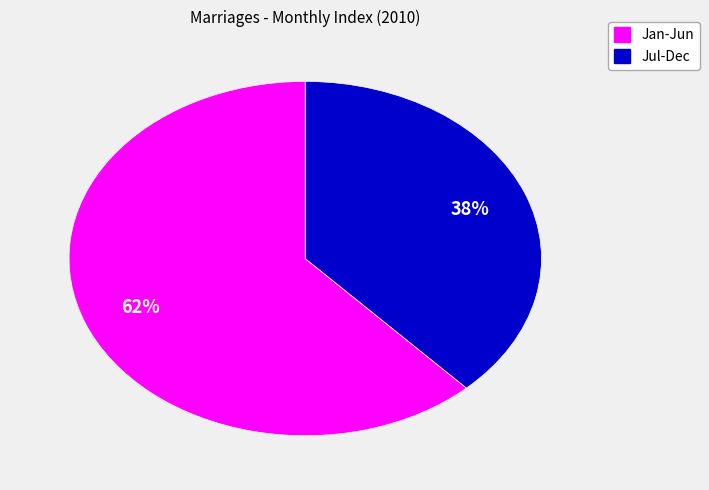

To the nearest percent, what is the difference between the largest and smallest slice percentages?

24%